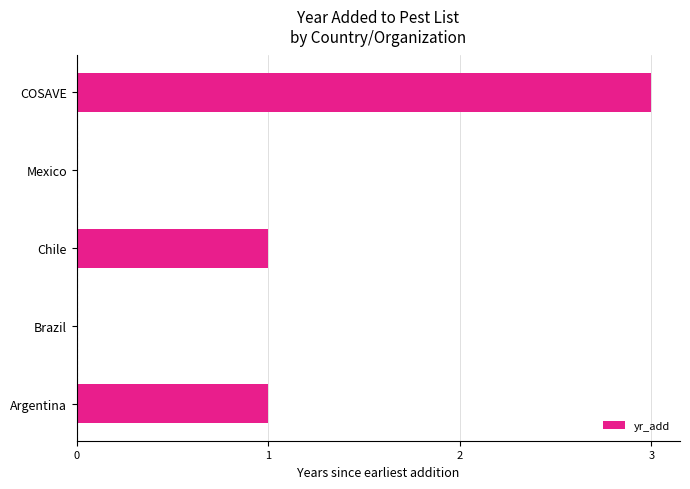

What is the average value?

1